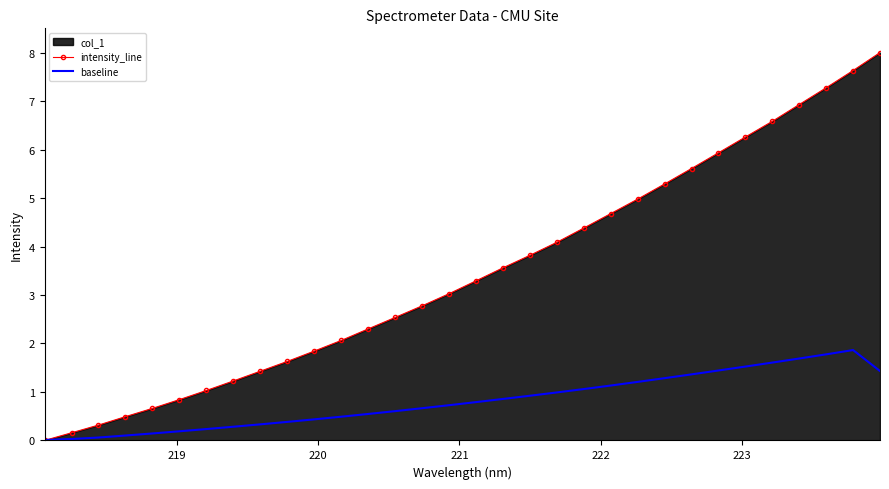

Which series has the widest spread of values?

intensity_line